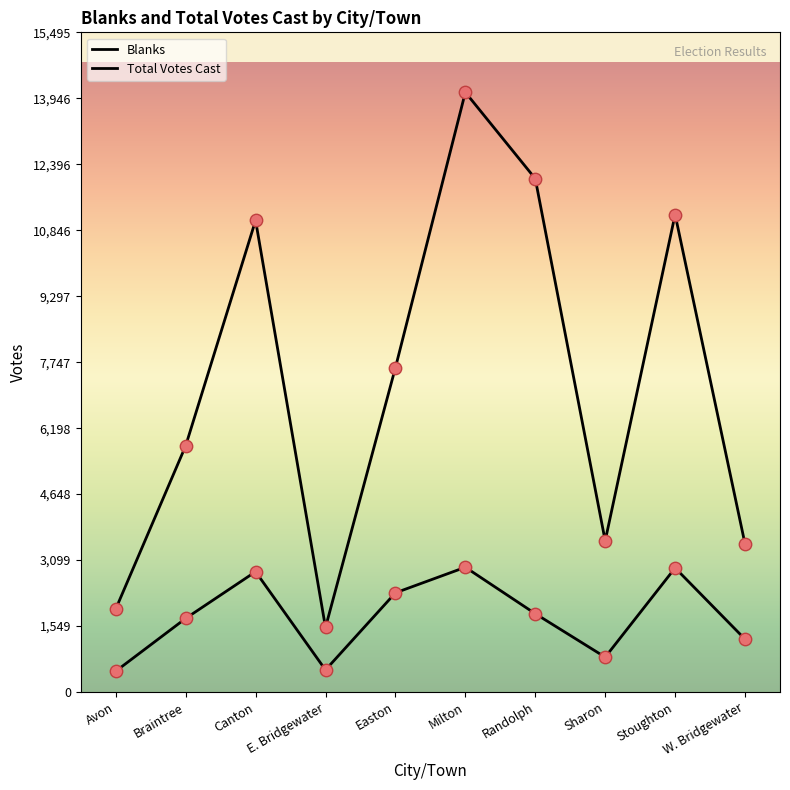

Which series has the largest total across all categories?

Total Votes Cast